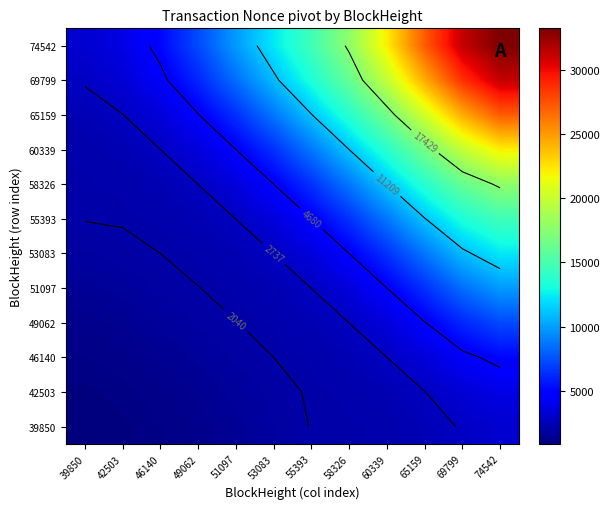

At which category is the sum across all series the highest?

74542